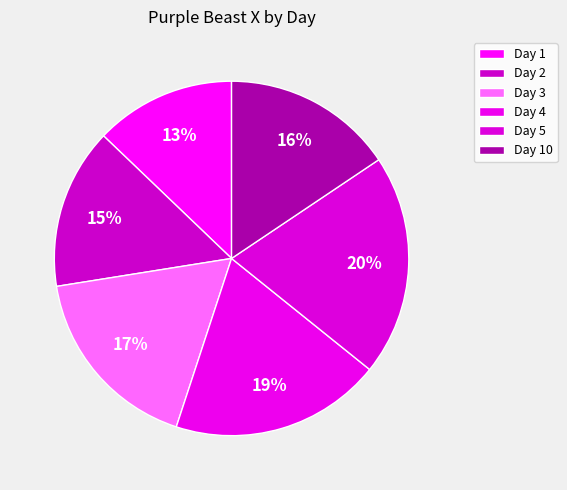

What percentage is the Day 10 slice, to the nearest percent?

16%